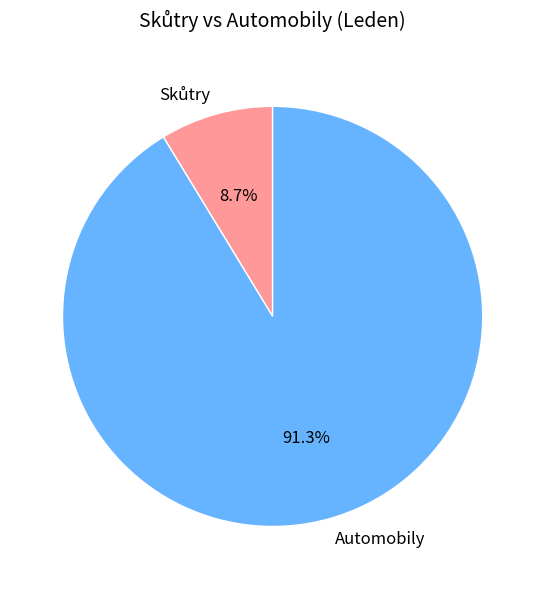

What is the majority slice?

Automobily